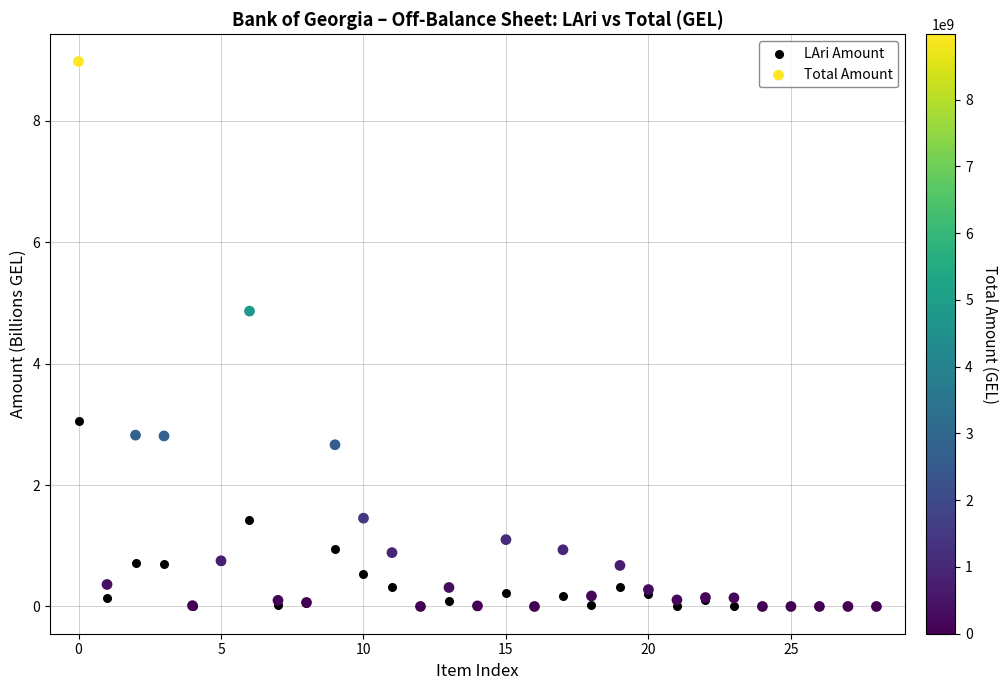

Which series has the widest spread of Y values?

Total Amount